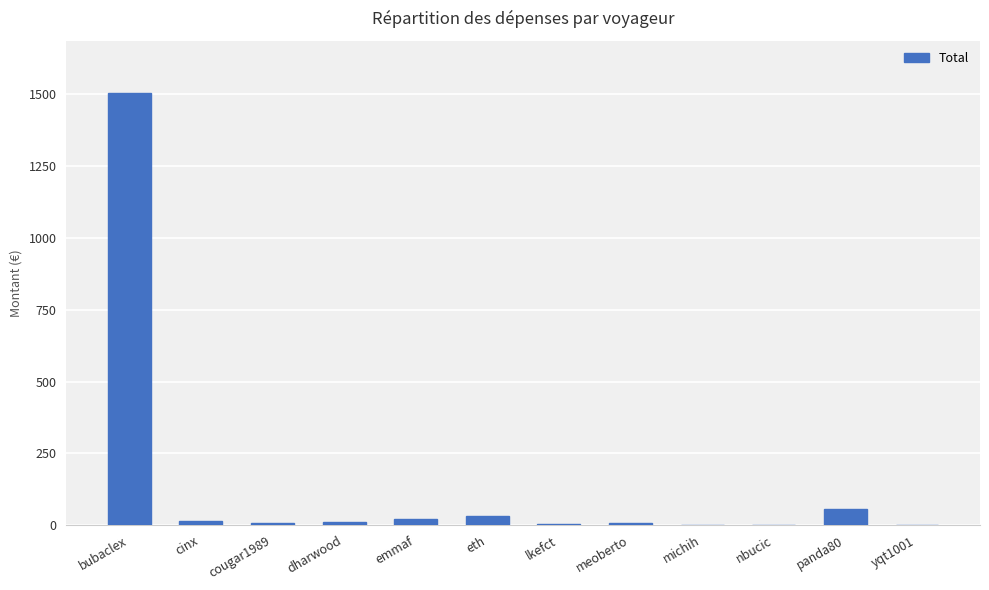

What is the greatest value displayed?

1506.4